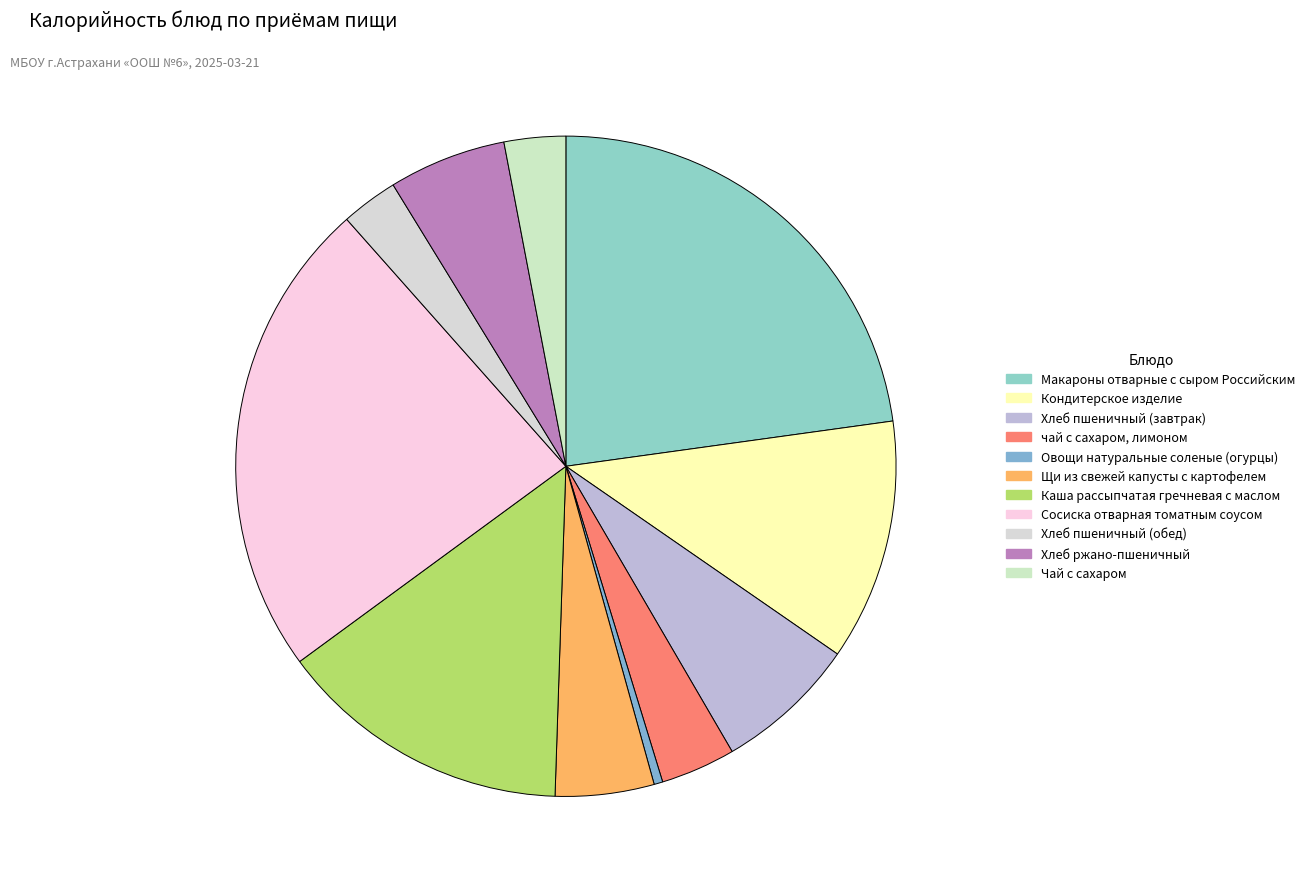

What is the total percentage of Щи из свежей капусты с картофелем and Кондитерское изделие?

16.7%